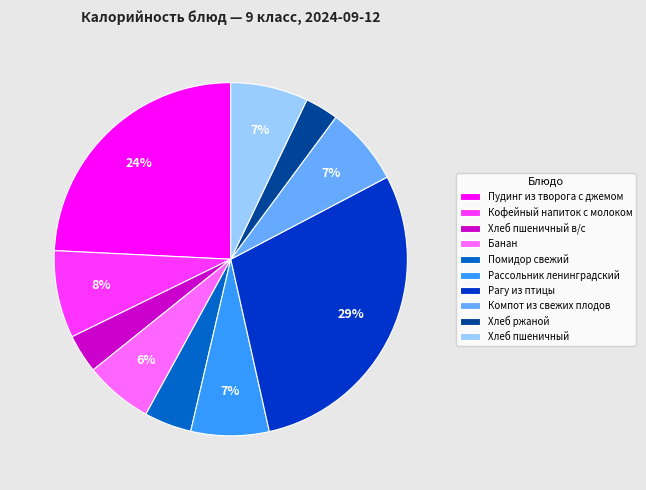

What percentage is the Хлеб ржаной slice, to the nearest percent?

3%